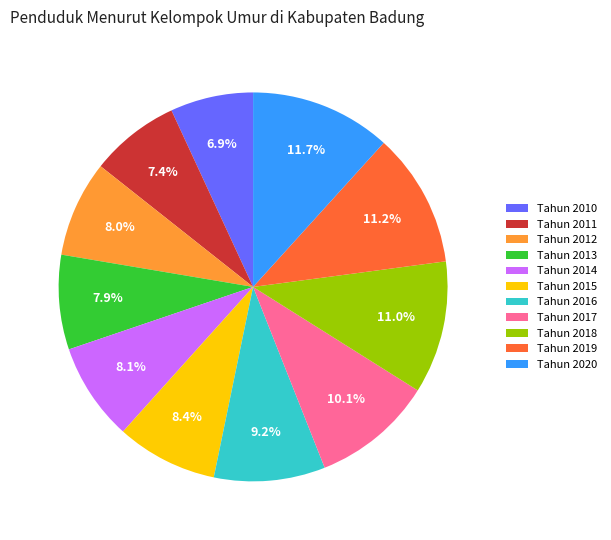

Does Tahun 2016 account for over 50% of the chart?

No